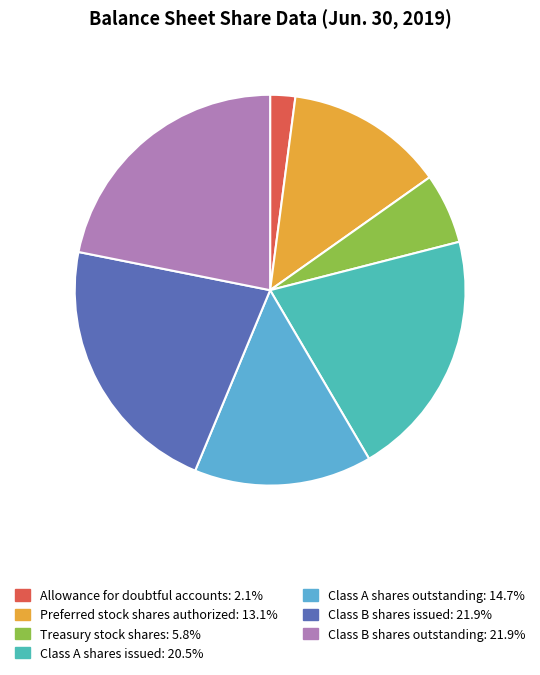

How many slices are in this pie chart?

7